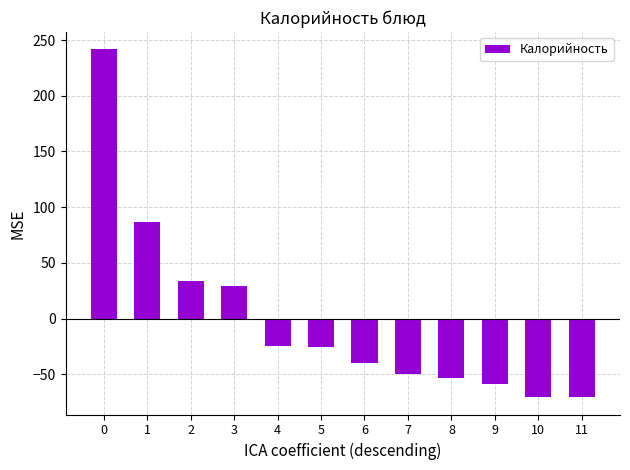

True or false: the data shows 54.9 at 1.

False